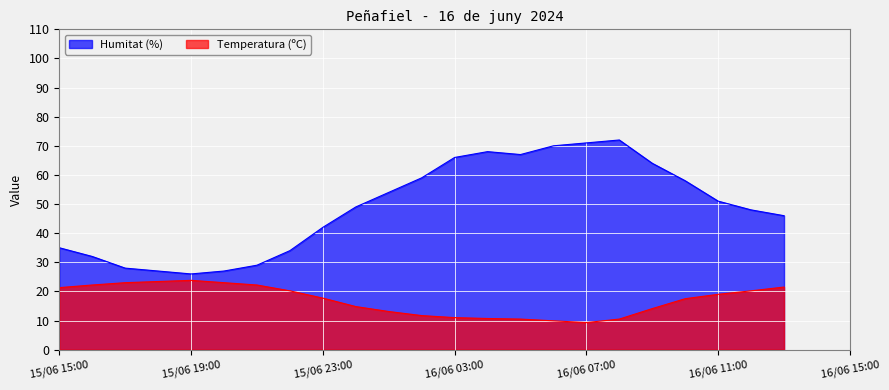

Which series has the widest spread of values?

Humitat (%)